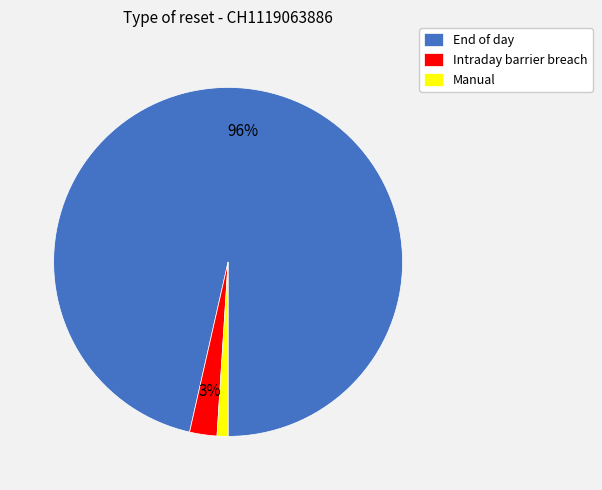

What percentage is the Manual slice, to the nearest percent?

1%